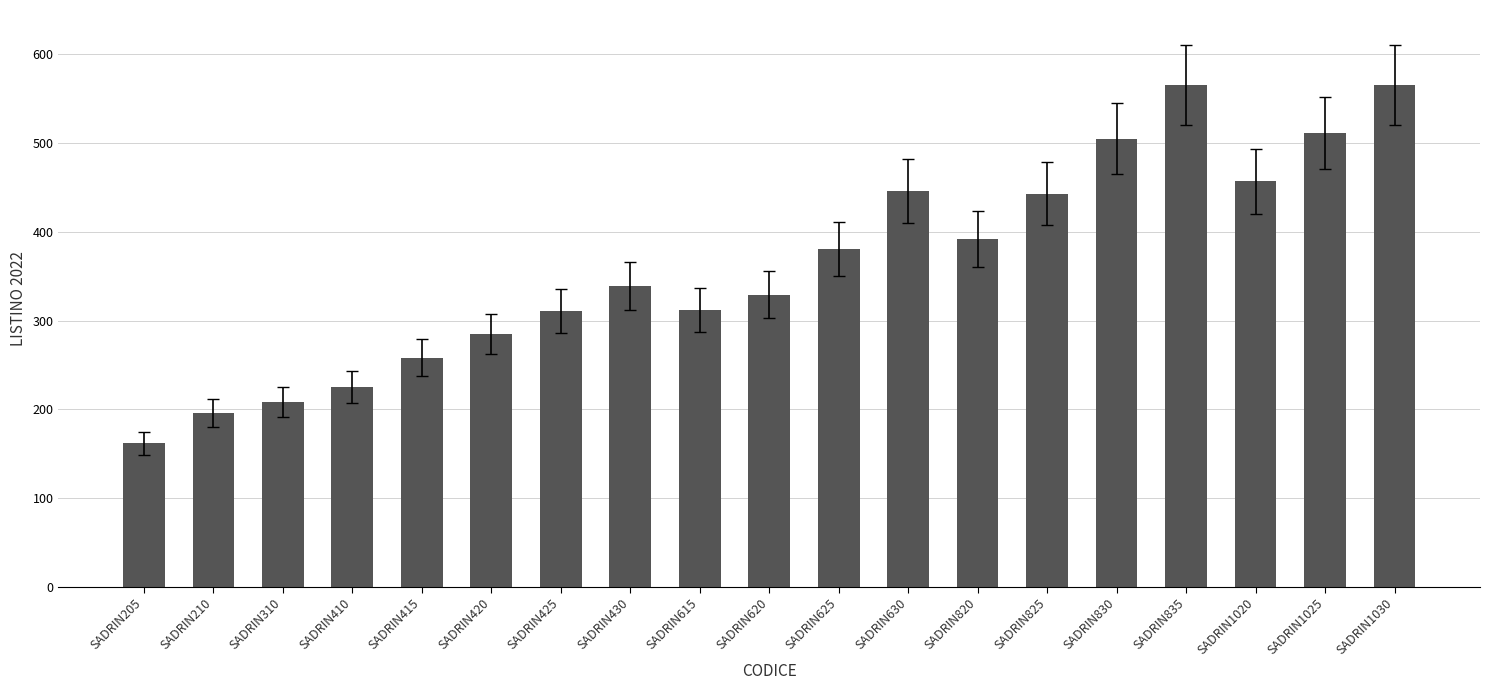

What is the sum of all values?

6890